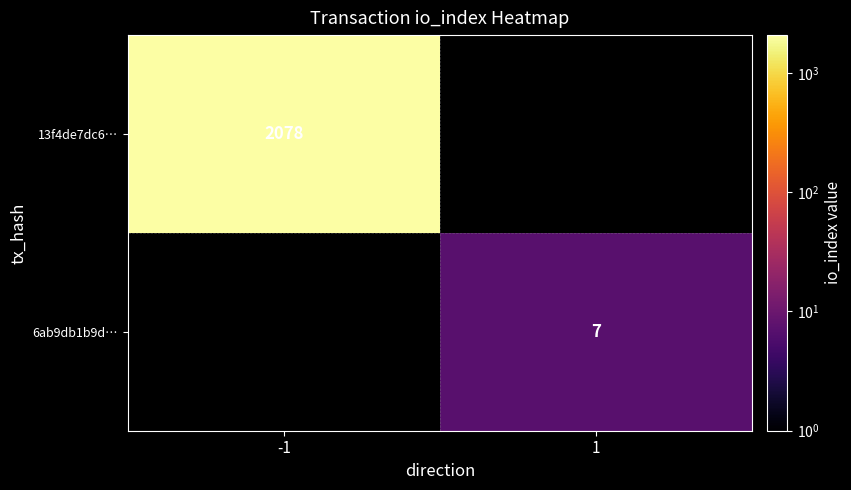

True or false: 13f4de7dc6… has a value of 3267 at -1.

False